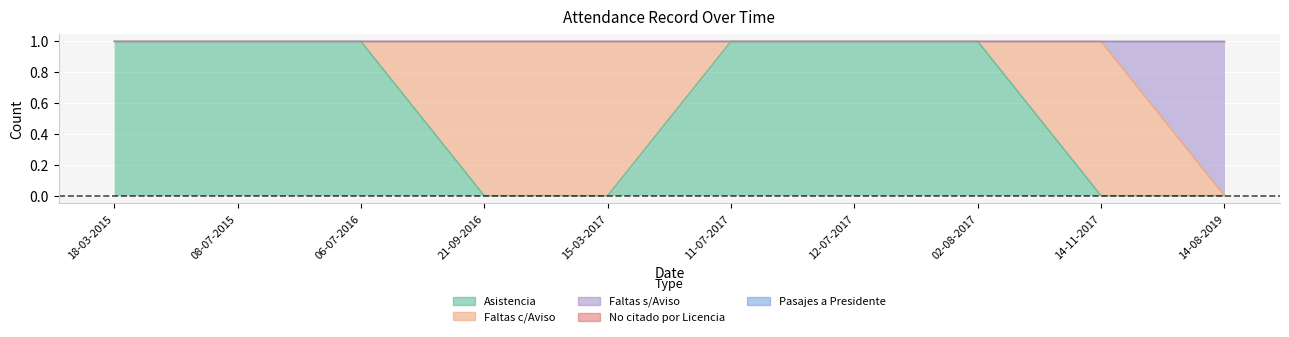

After their last crossing, which series has the higher values: Faltas c/Aviso or Asistencia?

Faltas c/Aviso